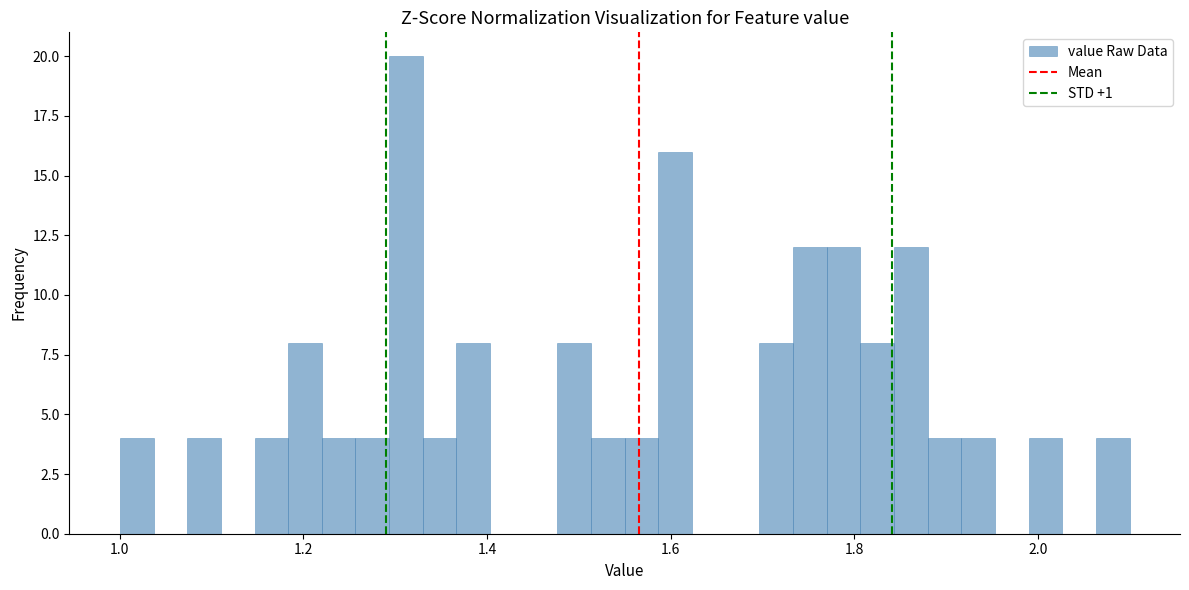

Around what value on the x-axis is the tallest bar? Give the approximate position of its centre, as read against the axis.

1.32